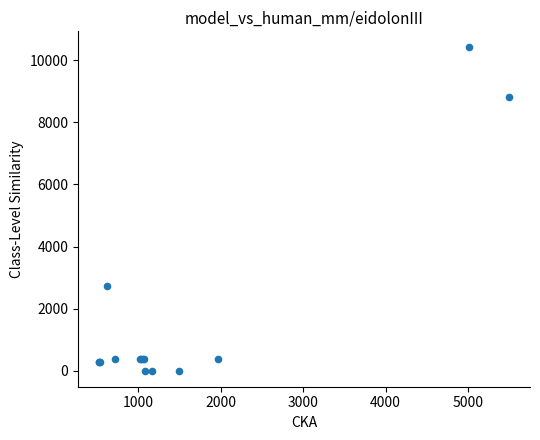

What Y value in the scatter plot is closest to 5208?

2727.5